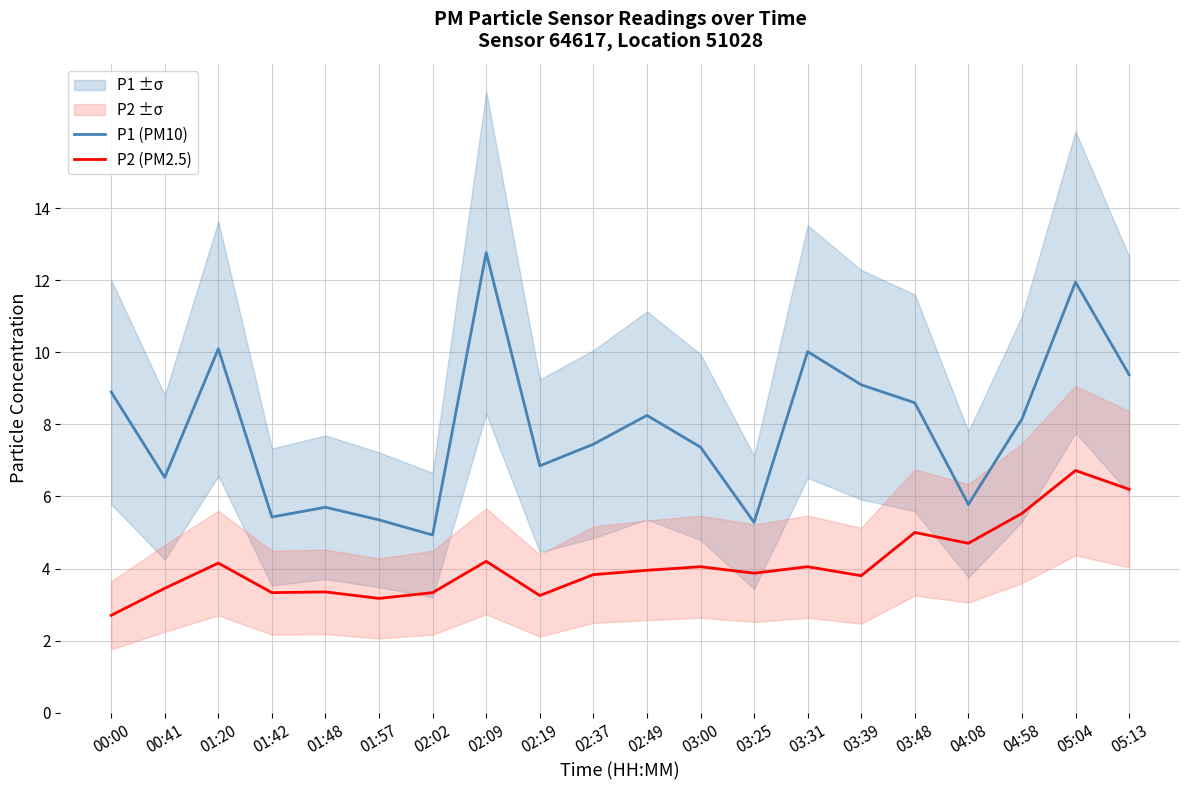

True or false: P2 (PM2.5) and P1 (PM10) intersect in this chart.

False